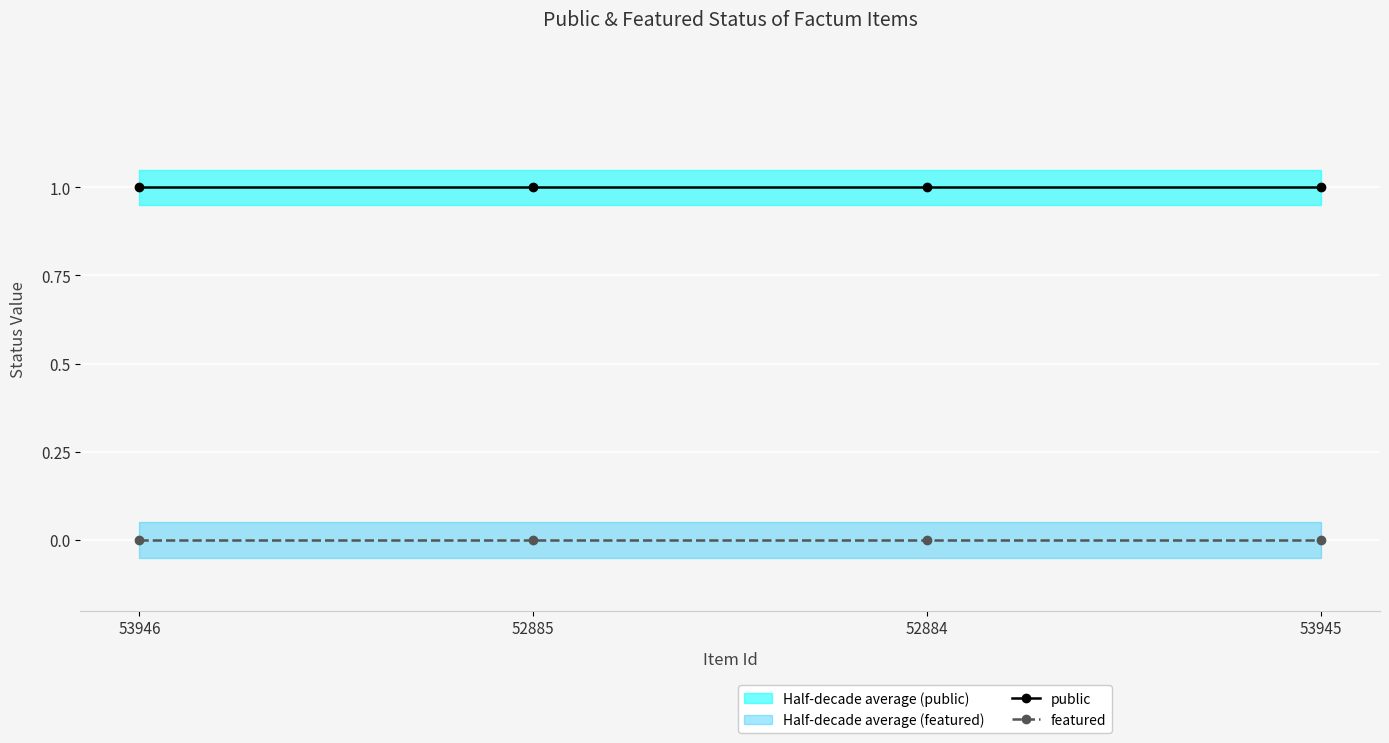

At which category is the sum across all series the highest?

53946